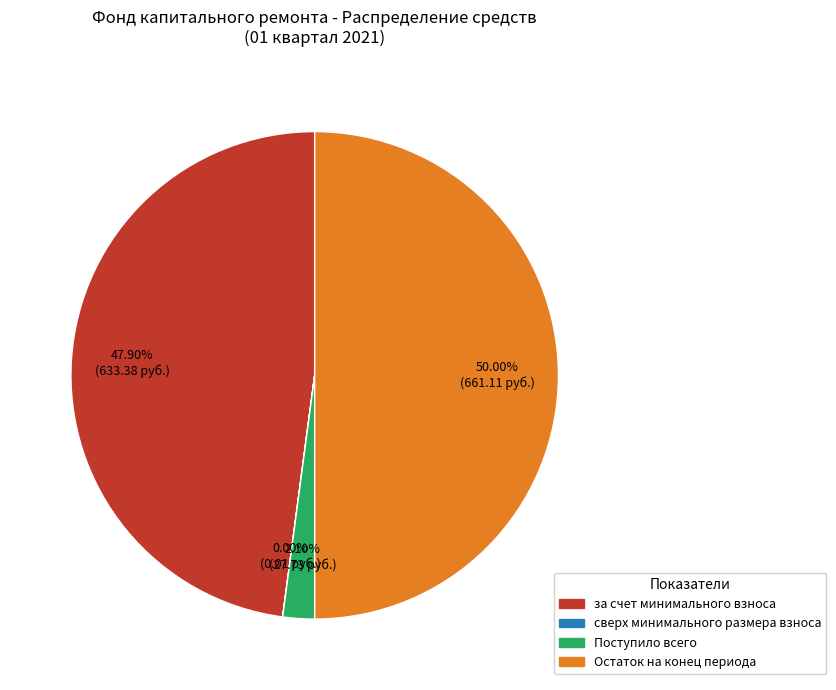

Combined, do Поступило всего and Остаток на конец периода account for over 50%?

Yes